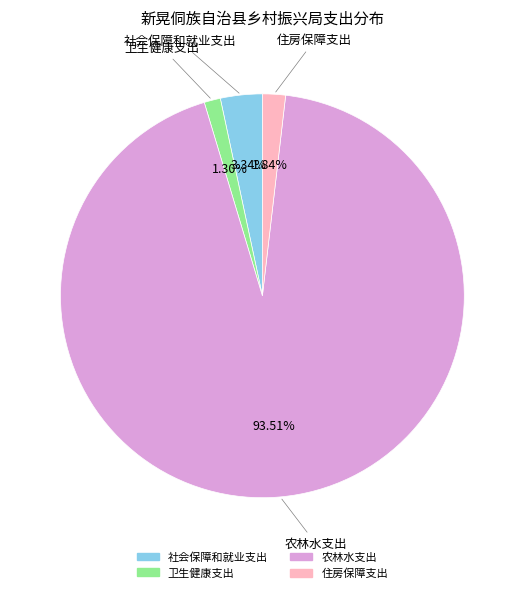

Does 农林水支出 account for over 50% of the chart?

Yes